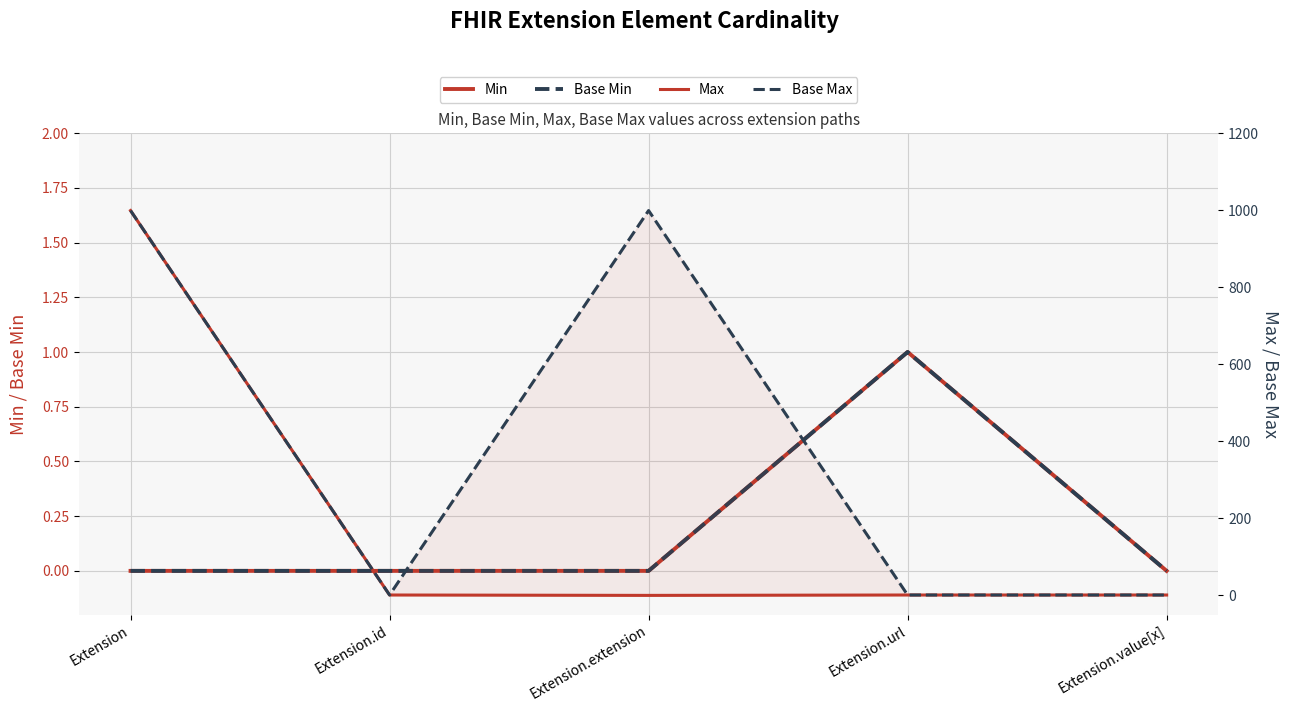

What is the maximum value for Base Max?

999